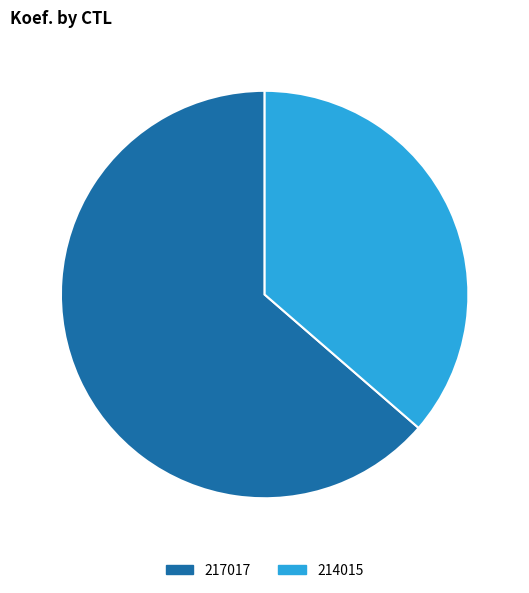

Combined, do 217017 and 214015 account for over 50%?

Yes